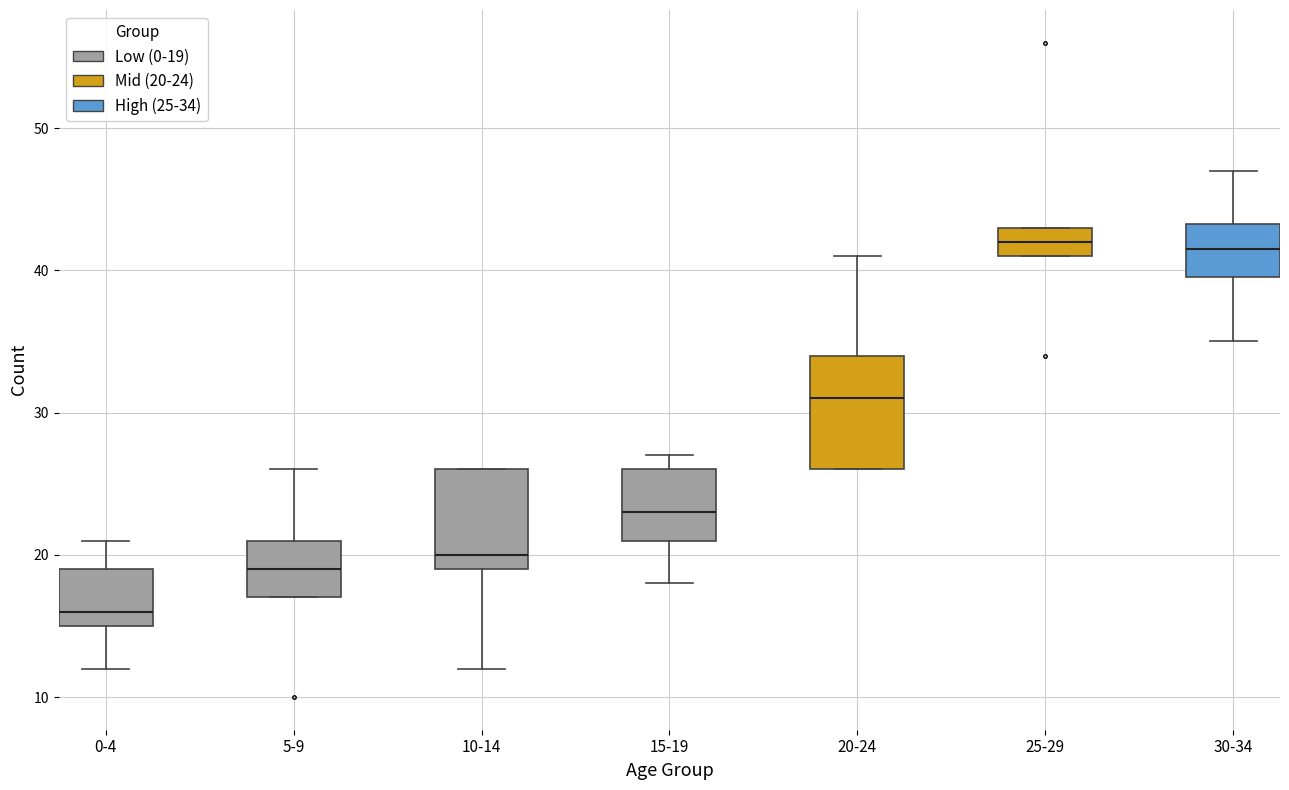

Reading left to right, transcribe this box plot: for each box, give where its median line is, the range the box spans, and where its two whiskers end, as read against the y-axis. The values are not printed on the chart, so give them approximately, as read against the axis.

0-4: median 16, box 15 to 19, whiskers 12 to 21
5-9: median 19, box 17 to 21, whiskers 17 to 26
10-14: median 20, box 19 to 26, whiskers 12 to 26
15-19: median 23, box 21 to 26, whiskers 18 to 27
20-24: median 31, box 26 to 34, whiskers 26 to 41
25-29: median 42, box 41 to 43, whiskers 41 to 43
30-34: median 42, box 40 to 43, whiskers 35 to 47